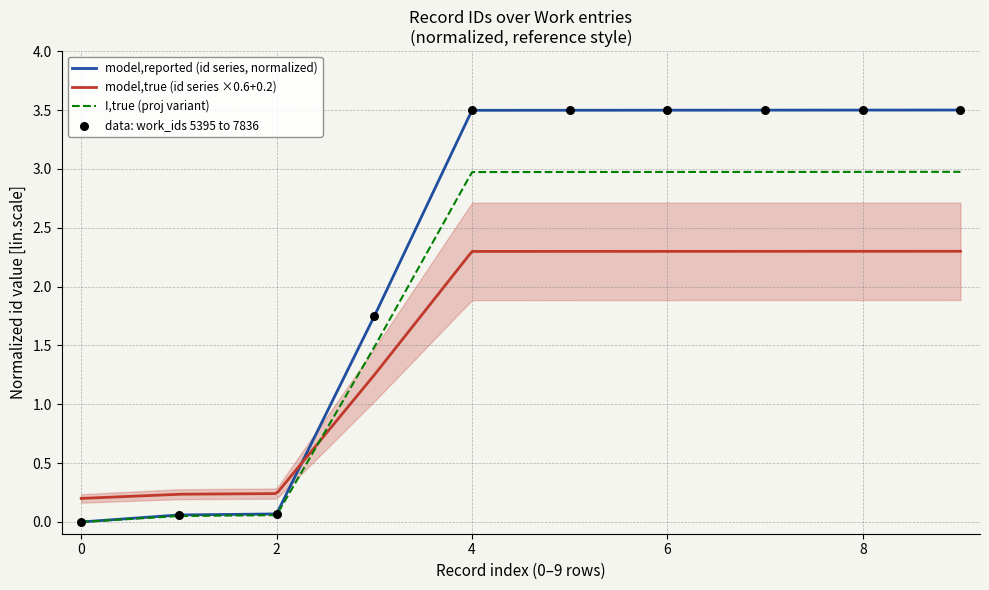

What is the ratio of the value at 7836 to the value at 7836?

1.0